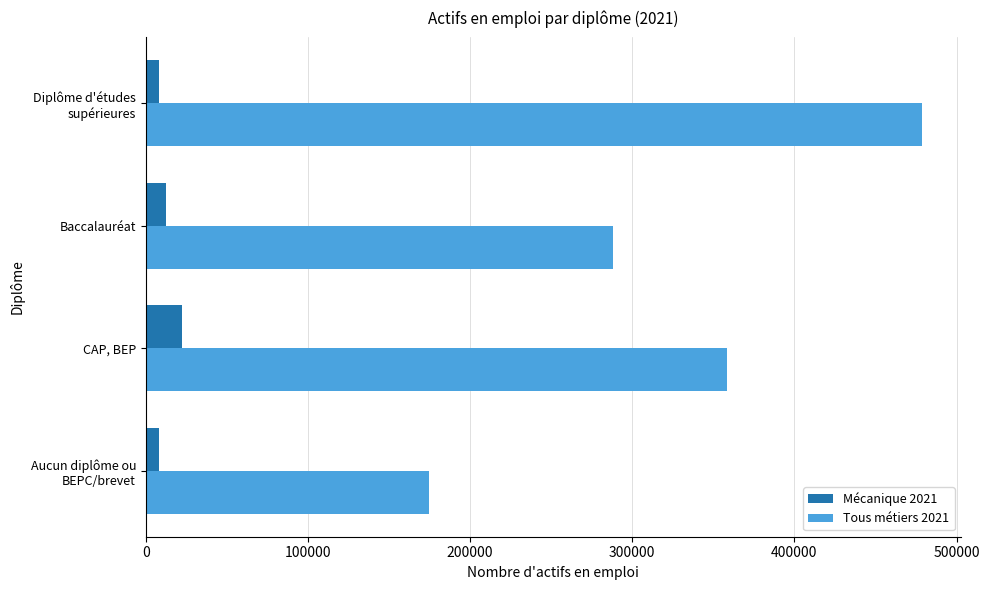

What is the smallest value displayed?

8144.5